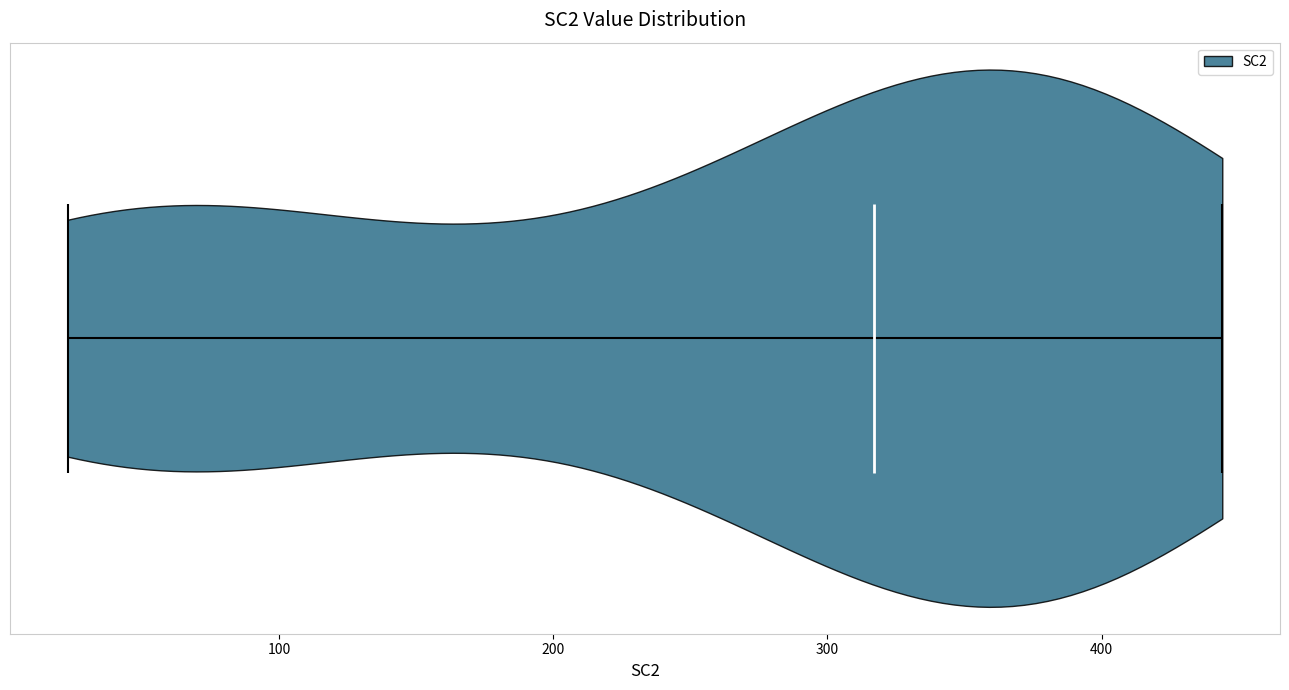

Read this violin plot against the x-axis: where its median line is, and the lowest and highest points the violin reaches. The values are not printed on the chart, so give them approximately, as read against the axis.

median line 320, lowest point 20, highest point 440